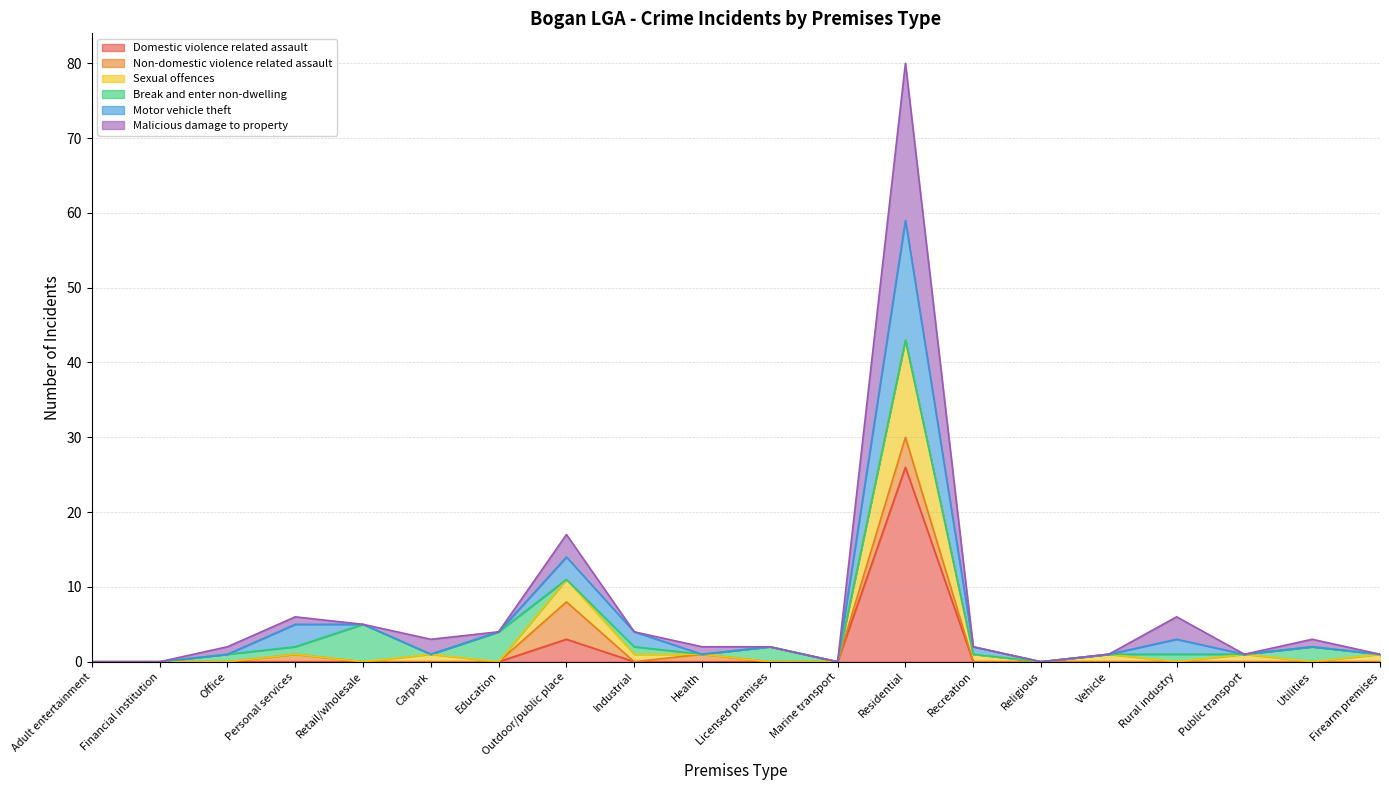

What is the maximum value for Domestic violence related assault?

26